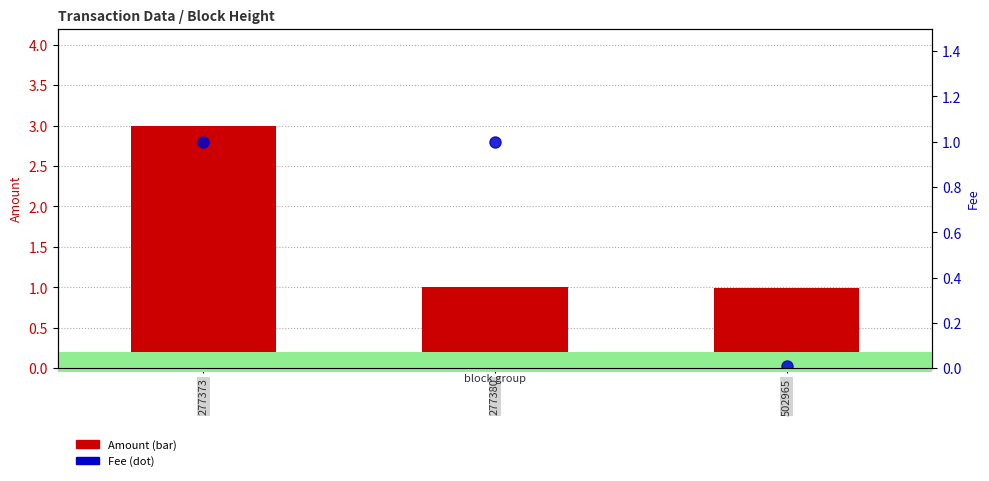

What is the value of the Amount bar at the 2nd from the left?

1.0